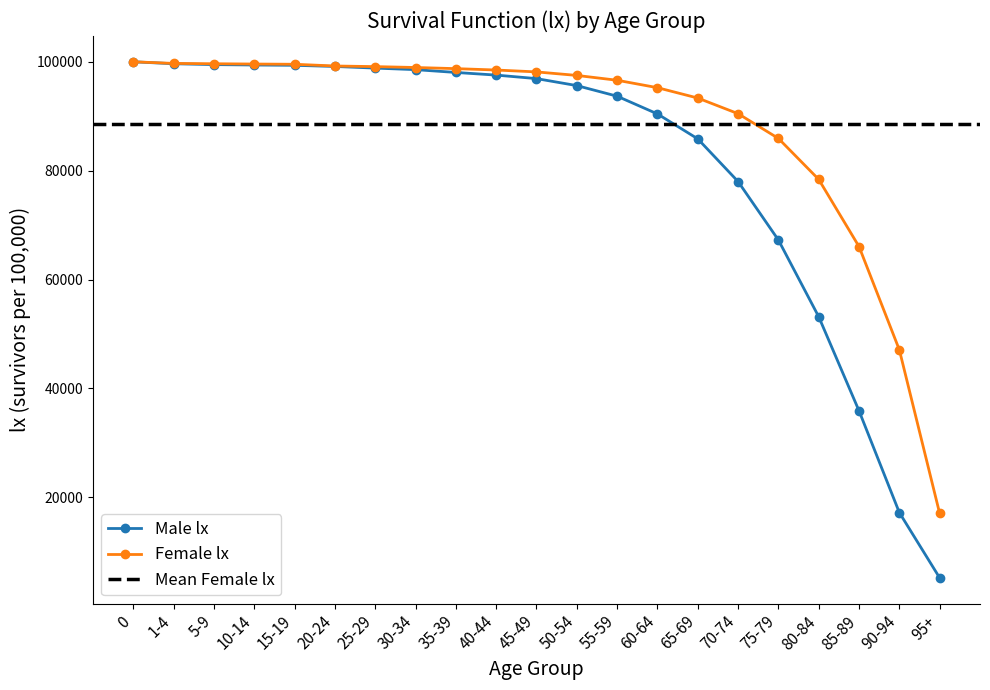

True or false: Female lx and Male lx cross at least once.

False